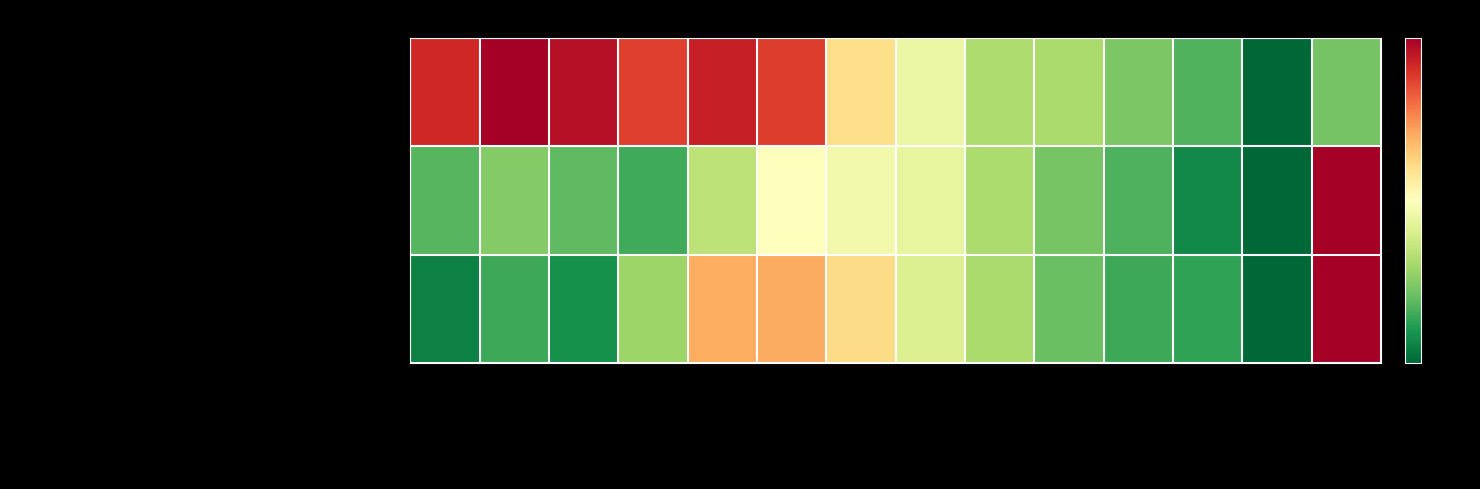

Reading left to right, extract all data points from this chart.

Aboriginal and/or Torres Strait Islander: 0-4 years=2.5	5-9 years=3.0	10-14 years=2.8	15-19 years=2.2	20-24 years=2.6	25-29 years=2.3	30-34 years=0.6	35-39 years=-0.3	40-44 years=-1.1	45-49 years=-1.1	50-54 years=-1.6	55-59 years=-2.0	60-64 years=-3.0	65+ years=-1.7
Non-Indigenous: 0-4 years=-1.9	5-9 years=-1.5	10-14 years=-1.8	15-19 years=-2.1	20-24 years=-0.9	25-29 years=0.0	30-34 years=-0.2	35-39 years=-0.4	40-44 years=-1.1	45-49 years=-1.6	50-54 years=-2.0	55-59 years=-2.6	60-64 years=-3.0	65+ years=3.0
Status Not Stated: 0-4 years=-2.7	5-9 years=-2.1	10-14 years=-2.5	15-19 years=-1.3	20-24 years=1.2	25-29 years=1.2	30-34 years=0.6	35-39 years=-0.5	40-44 years=-1.1	45-49 years=-1.7	50-54 years=-2.1	55-59 years=-2.2	60-64 years=-3.0	65+ years=3.0